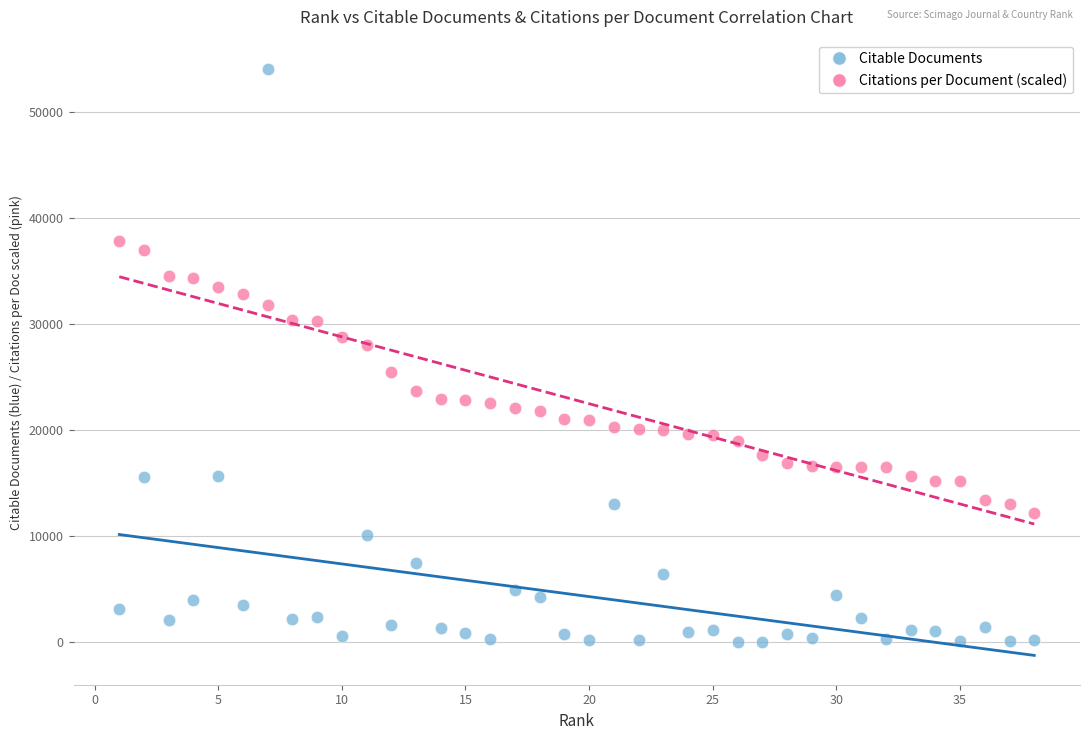

What are all the series names shown in the legend?

Citable Documents, Citations per Document (scaled)